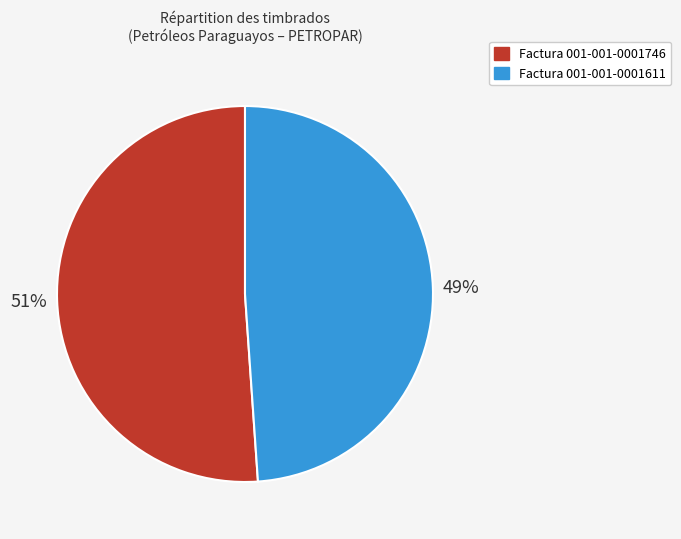

To the nearest percent, what is the average slice percentage?

50%